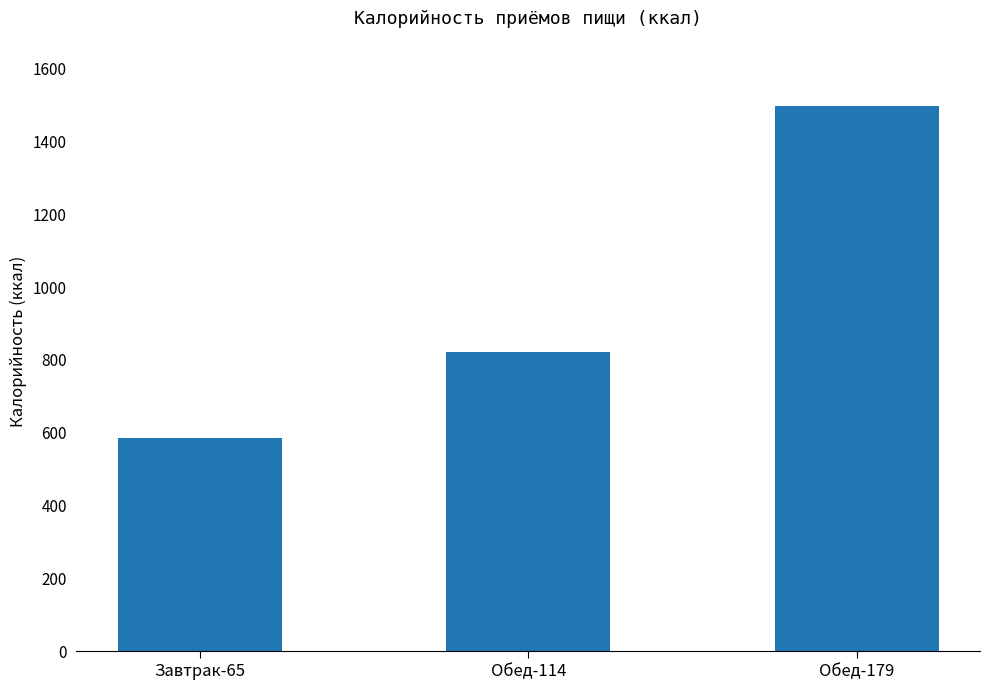

Which category has the lowest value across all series?

Завтрак-65